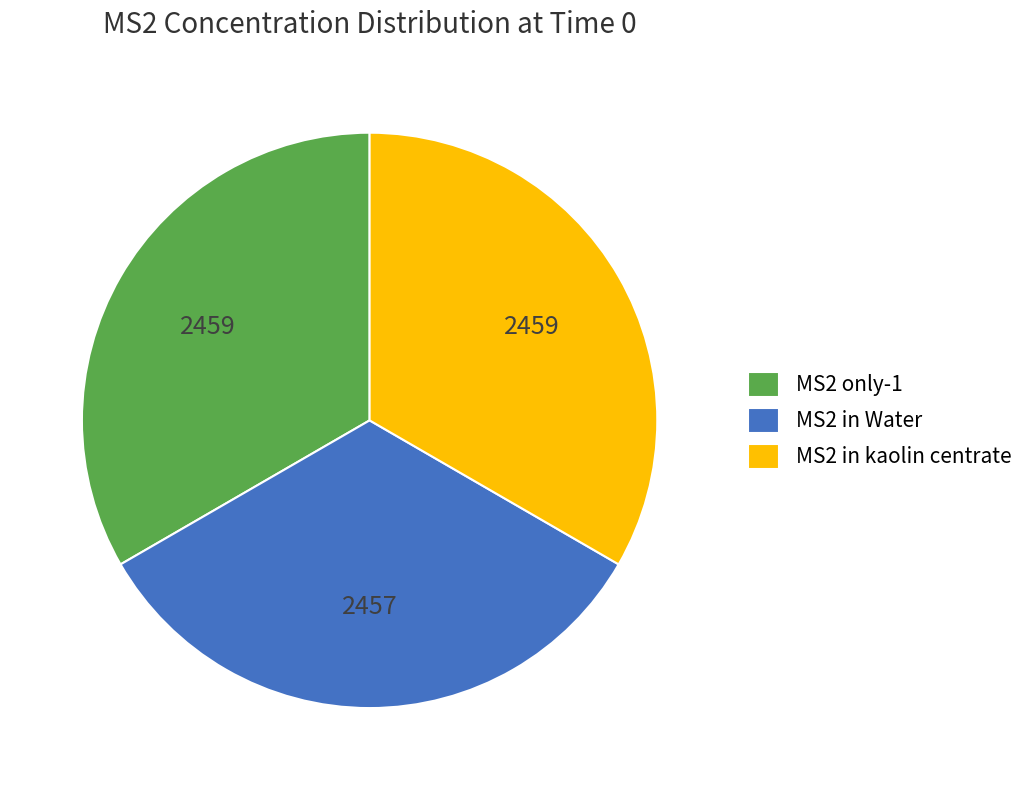

Approximately how many times larger is the value at MS2 in kaolin centrate compared to MS2 in Water?

1.0